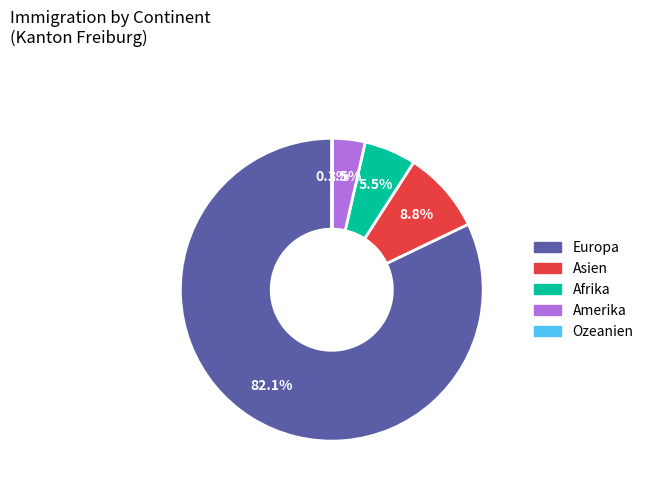

What is the ratio of the value at Asien to the value at Afrika?

1.6